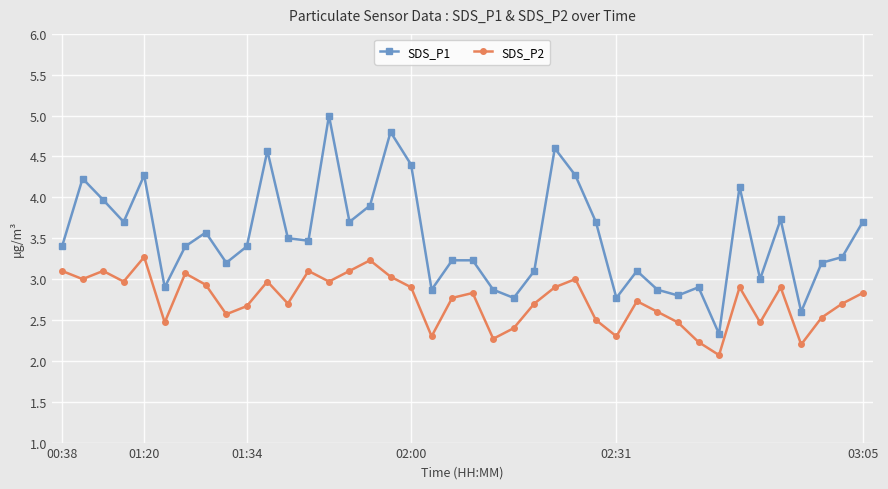

What is the value of the SDS_P1 point at the 11th from the left?

4.6